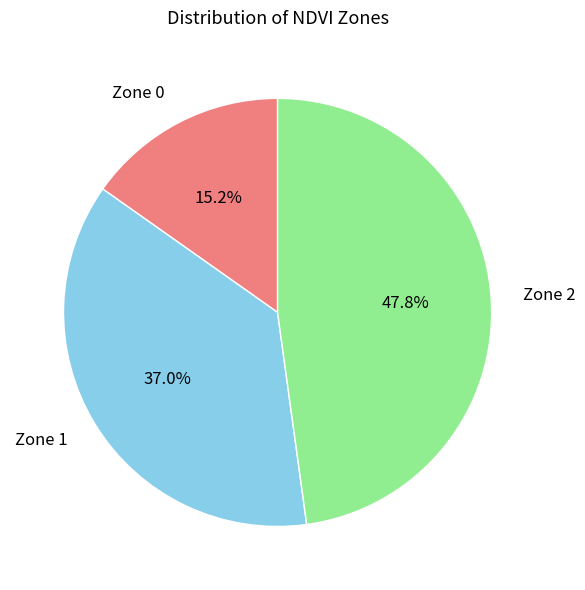

Count the number of slices in the pie.

3